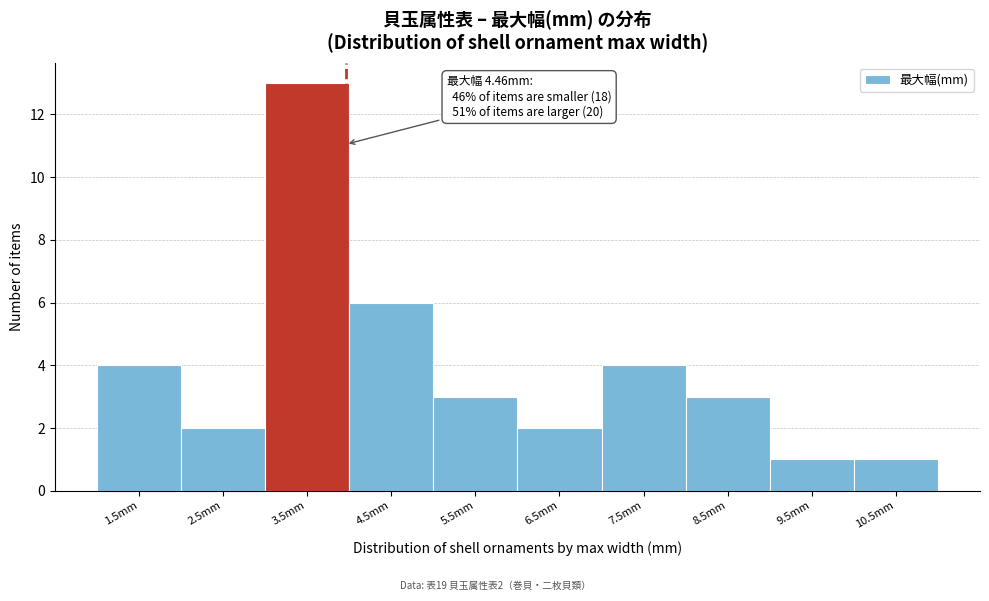

Reading left to right, list all the values displayed in this chart.

1.5mm=4	2.5mm=2	3.5mm=13	4.5mm=6	5.5mm=3	6.5mm=2	7.5mm=4	8.5mm=3	9.5mm=1	10.5mm=1